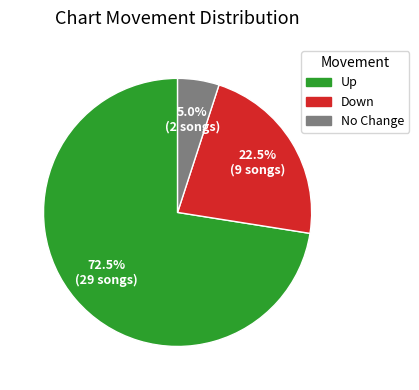

Is there a majority slice in this chart?

Yes